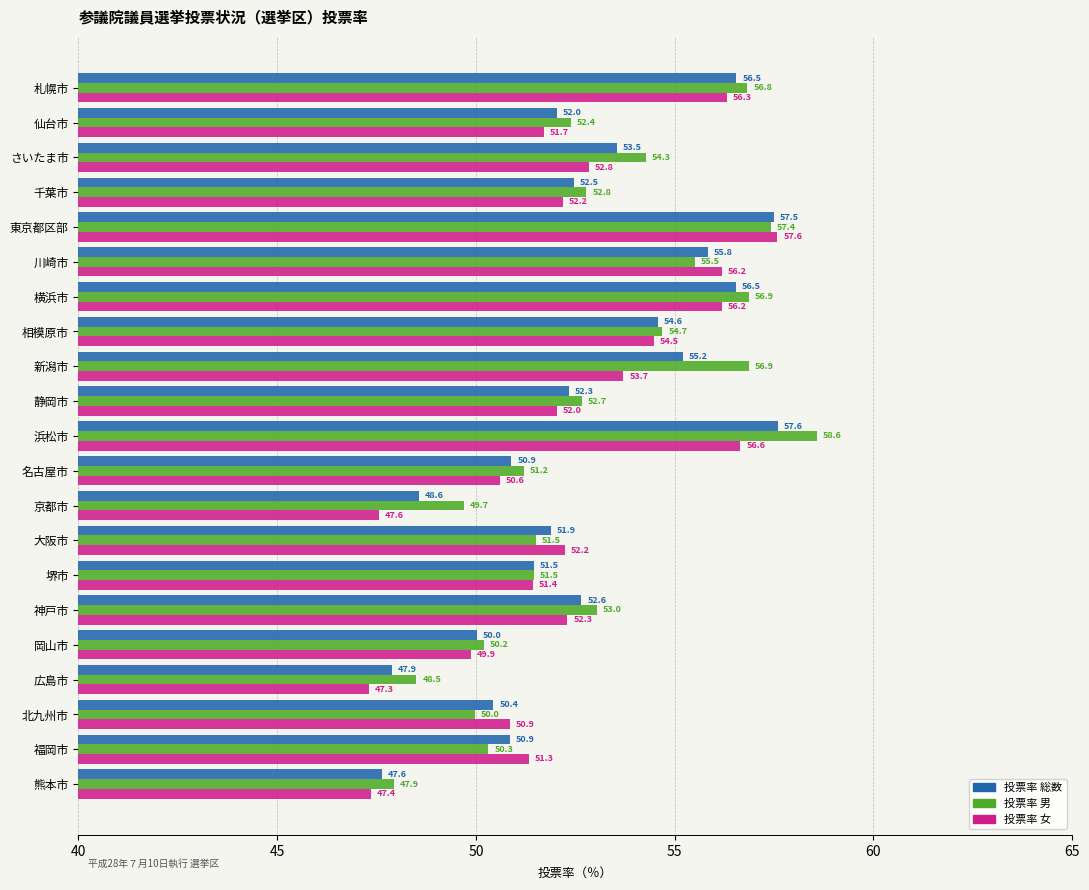

Rank the series by their average value, from highest to lowest.

投票率 男, 投票率 総数, 投票率 女